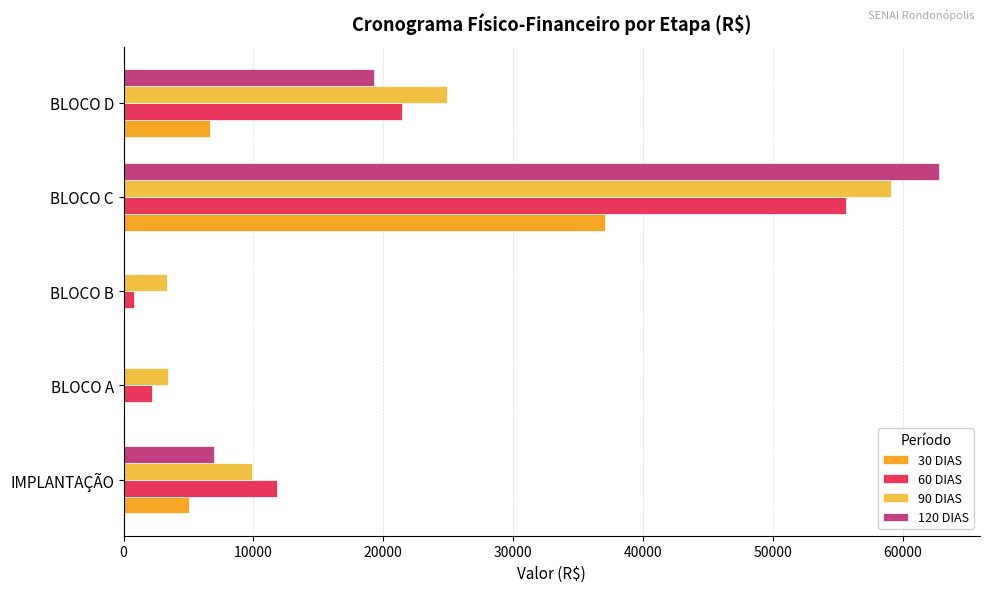

Where is 30 DIAS nearest to the value 18554?

BLOCO D